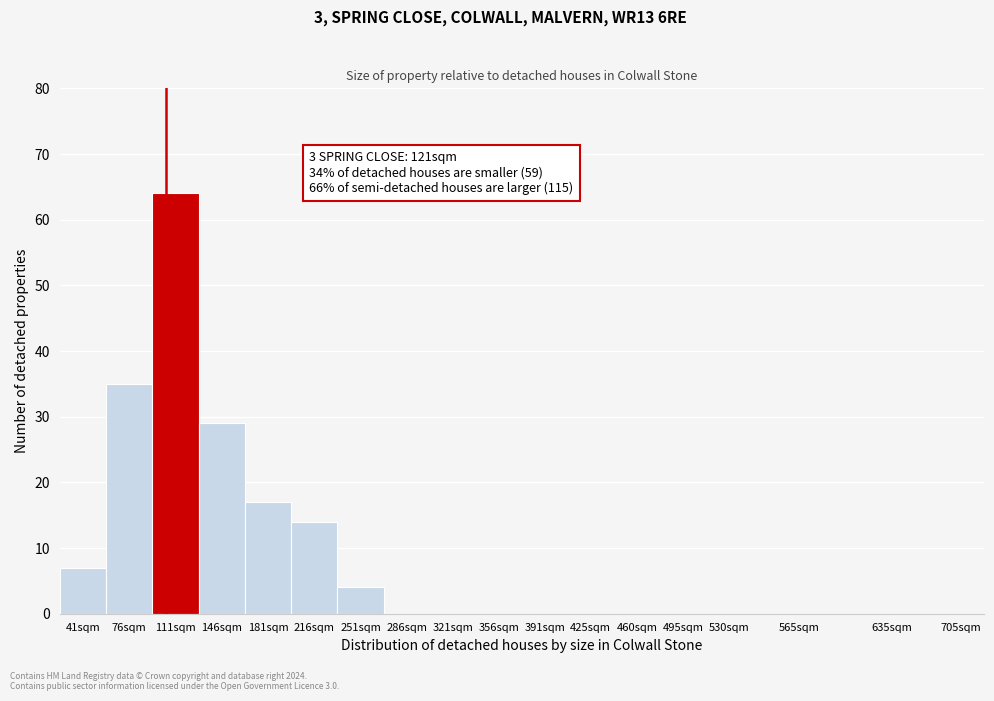

Reading left to right, extract all data points from this chart.

41sqm=7	76sqm=35	111sqm=64	146sqm=29	181sqm=17	216sqm=14	251sqm=4	286sqm=0	321sqm=0	356sqm=0	391sqm=0	425sqm=0	460sqm=0	495sqm=0	530sqm=0	565sqm=0	635sqm=0	705sqm=0